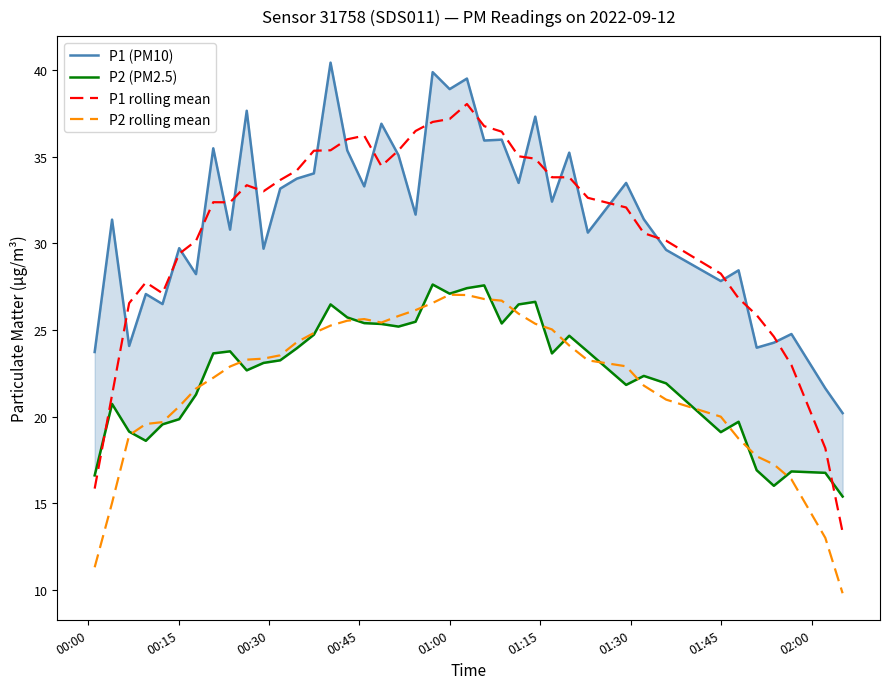

True or false: P2 rolling mean and P1 rolling mean cross at least once.

False